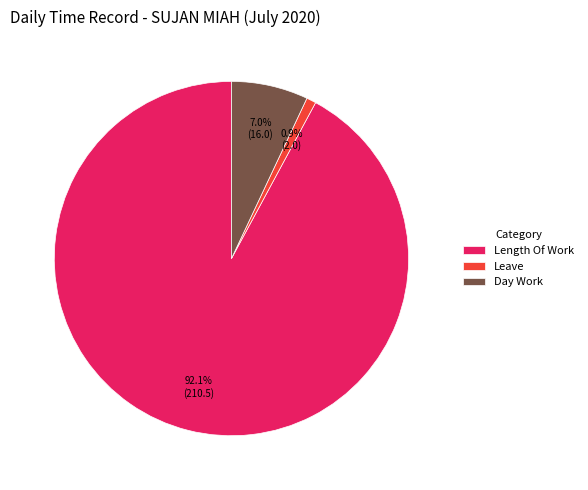

Which slice represents more than half of the pie?

Length Of Work